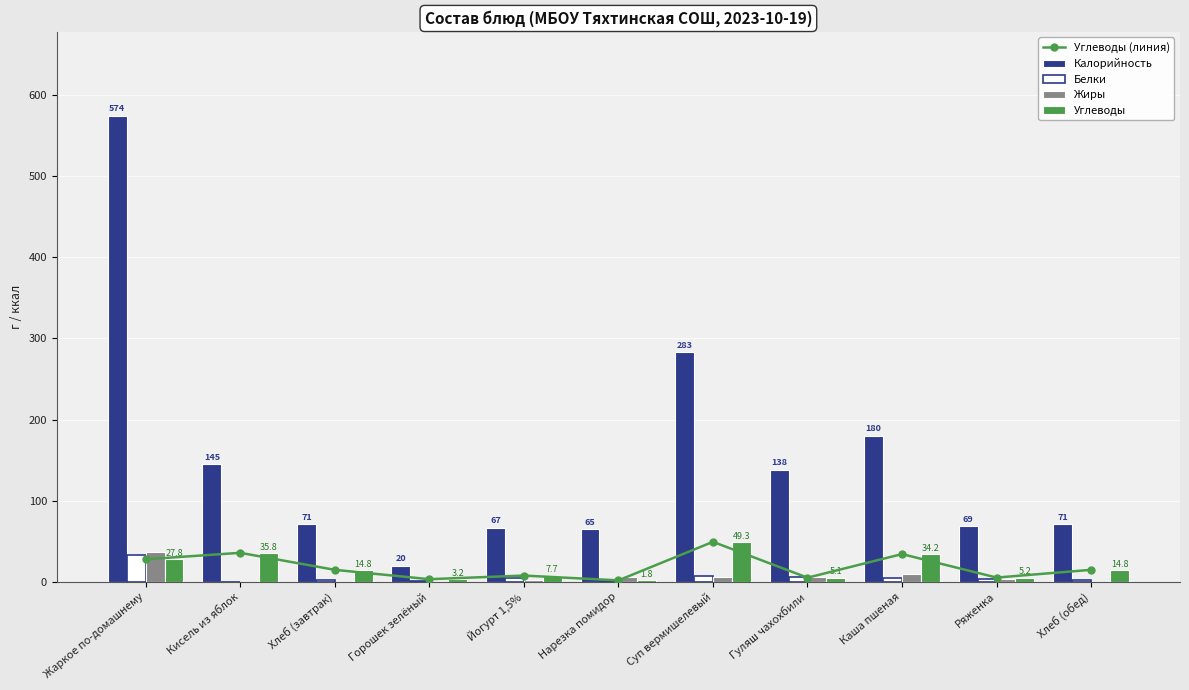

What is the label of the 8th bar from the right?

Горошек зелёный